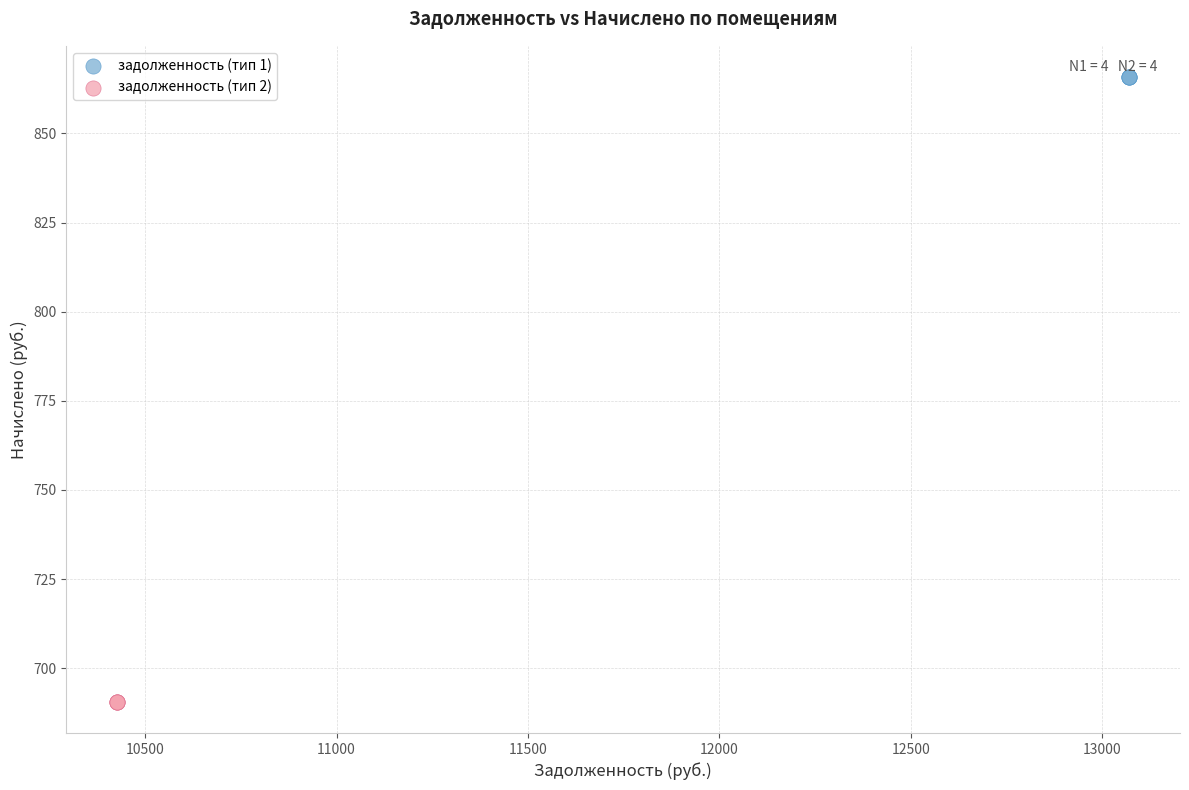

Which series contains the lowest Y value?

задолженность (тип 2)